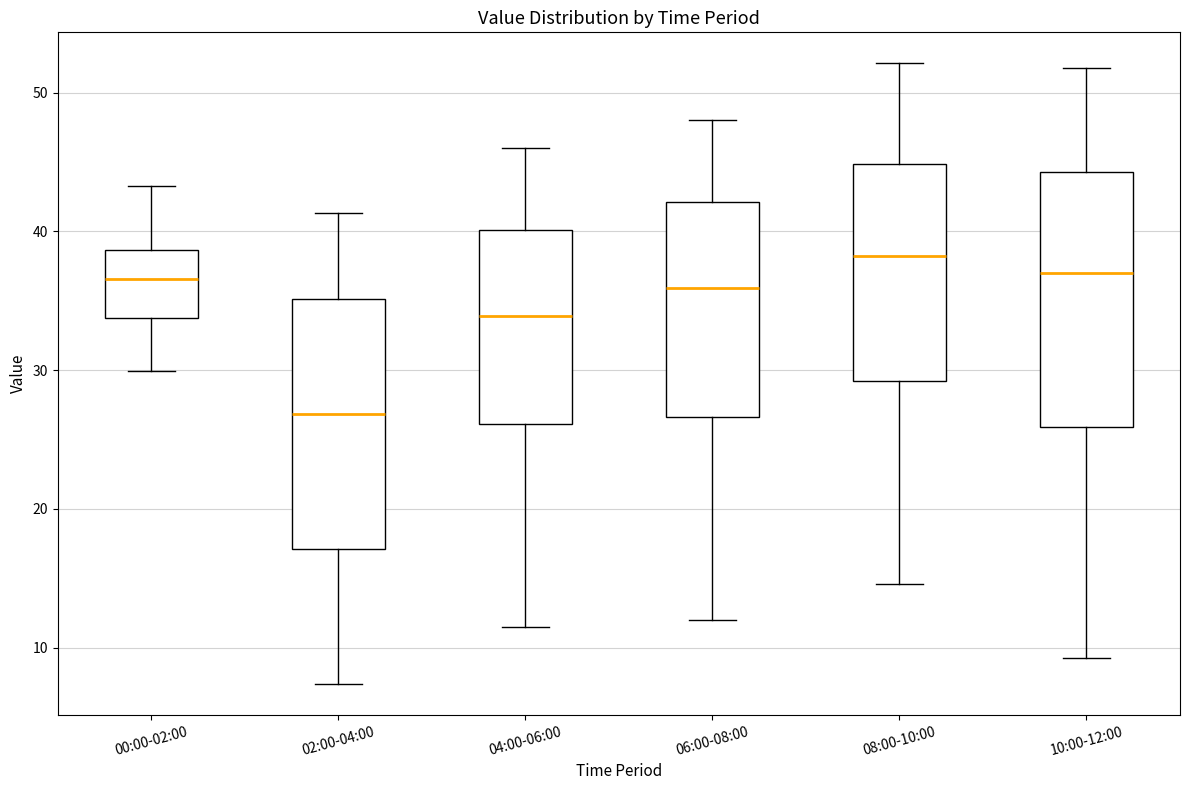

Reading left to right, transcribe this box plot: for each box, give where its median line is, the range the box spans, and where its two whiskers end, as read against the y-axis. The values are not printed on the chart, so give them approximately, as read against the axis.

00:00-02:00: median 37, box 34 to 39, whiskers 30 to 43
02:00-04:00: median 27, box 17 to 35, whiskers 7 to 41
04:00-06:00: median 34, box 26 to 40, whiskers 12 to 46
06:00-08:00: median 36, box 27 to 42, whiskers 12 to 48
08:00-10:00: median 38, box 29 to 45, whiskers 15 to 52
10:00-12:00: median 37, box 26 to 44, whiskers 9 to 52